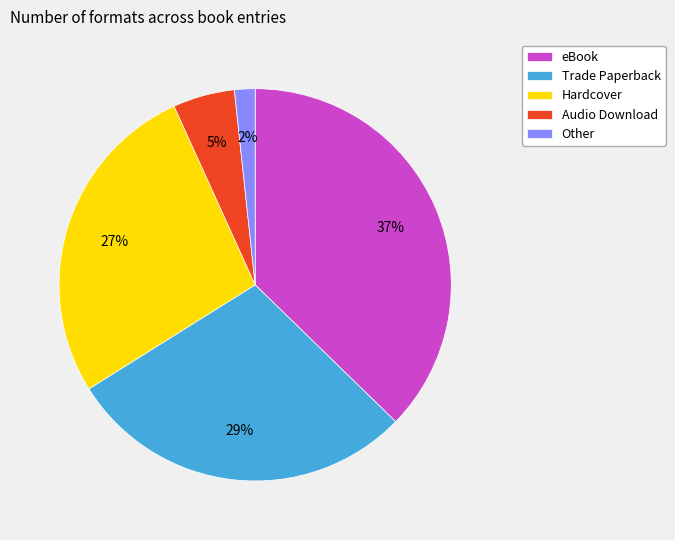

To the nearest percent, what is the average slice percentage?

20%